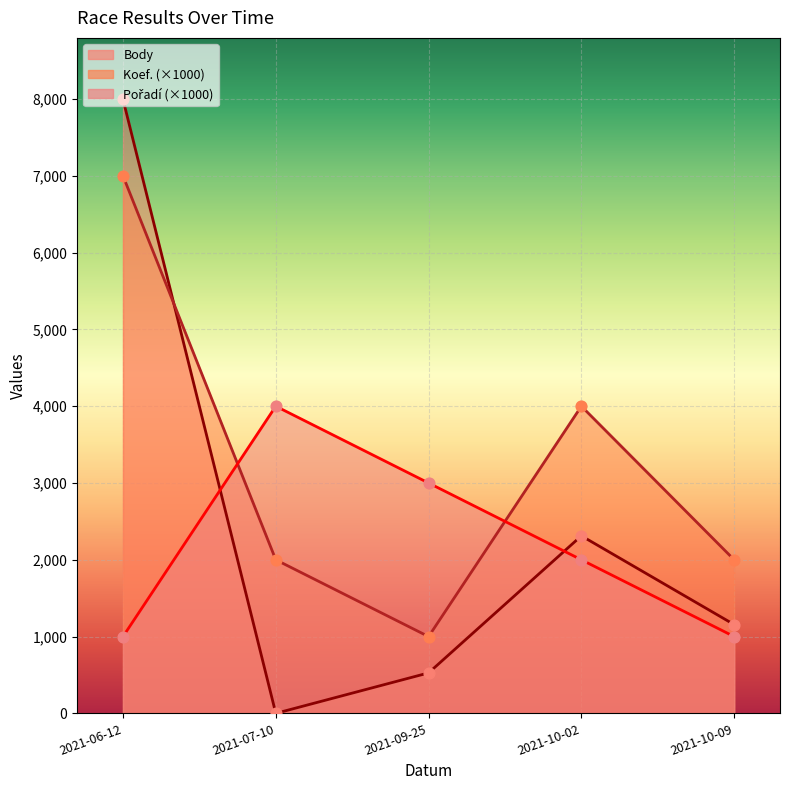

Which series reaches the minimum Y coordinate?

Body